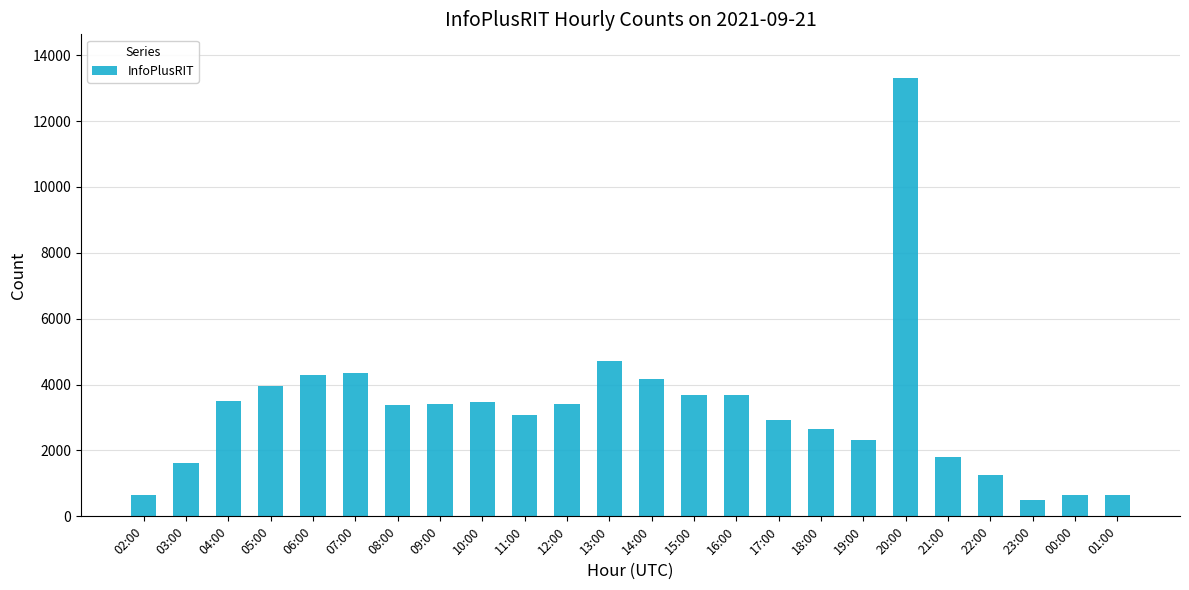

At which category does the chart reach its minimum across all series?

23:00